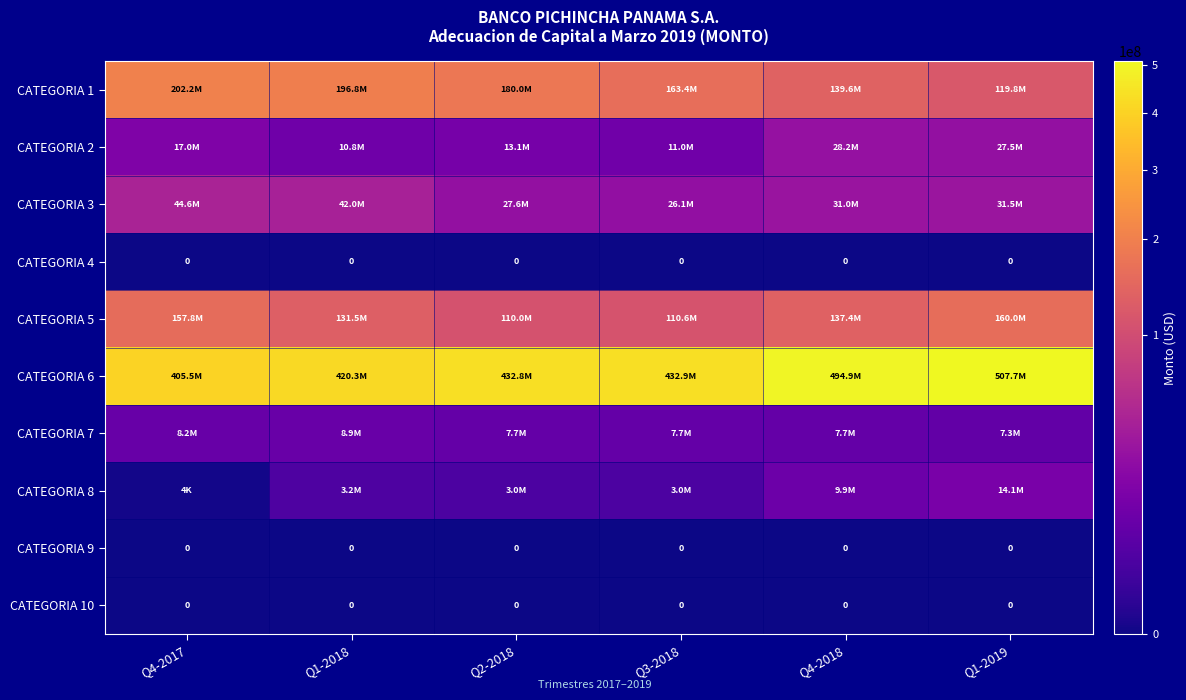

How many values in the CATEGORIA 3 series are below 31513517?

3